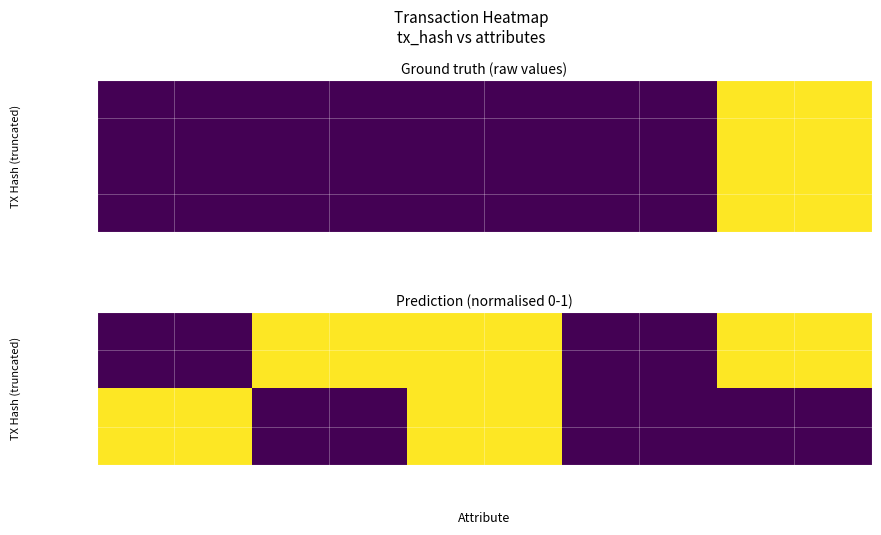

The value of c4170b35… at io_index is 1.0. True or false?

True